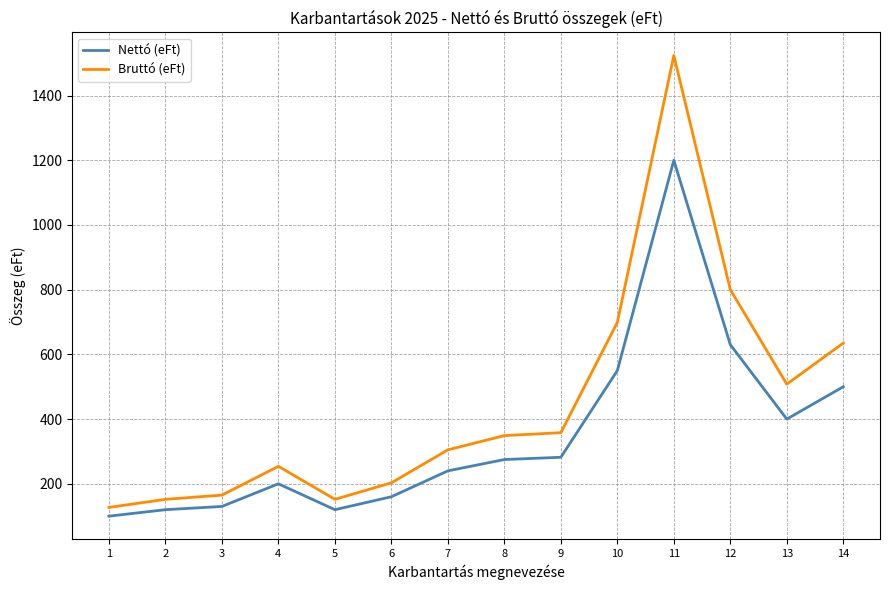

Is this an area chart (filled region under the line)?

No